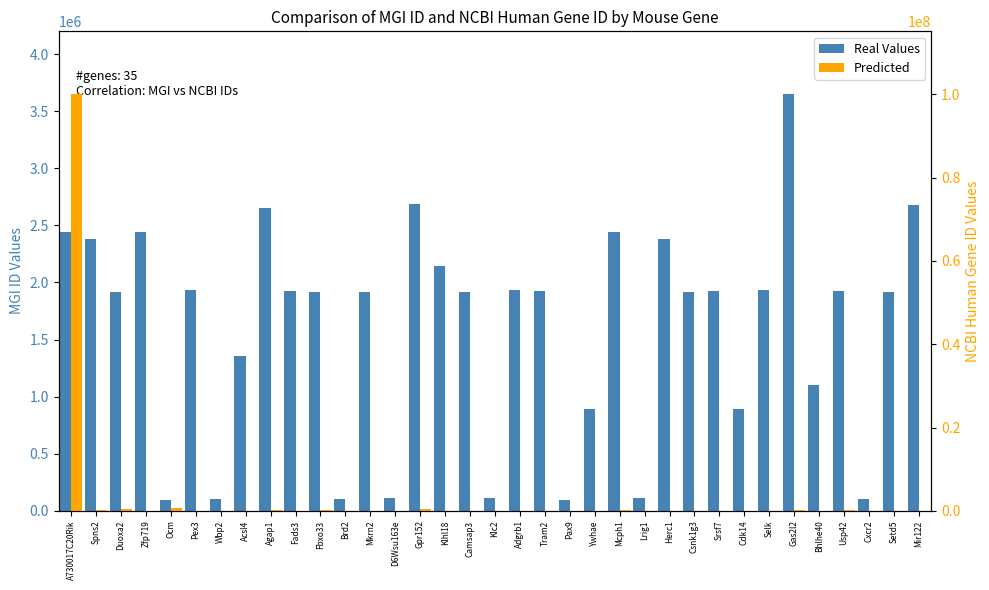

At which category is the sum across all series the highest?

A730017C20Rik